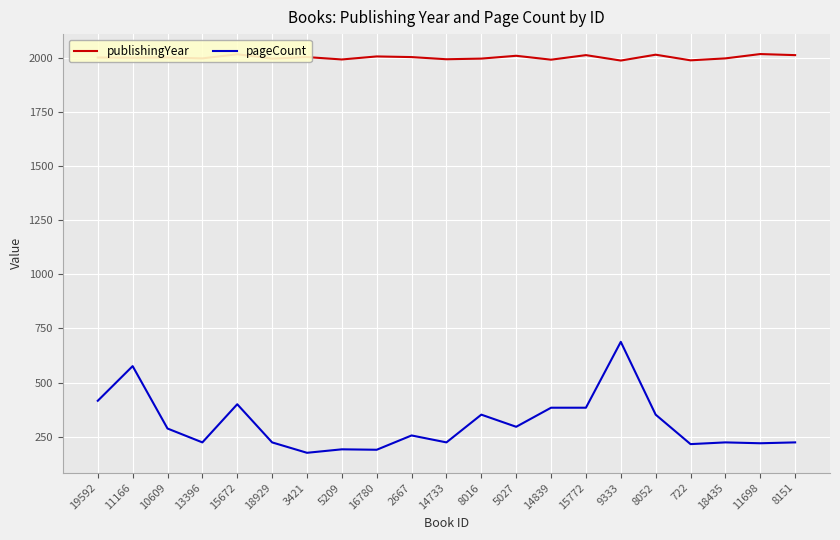

The pageCount series shows 216 at 722. True or false?

True